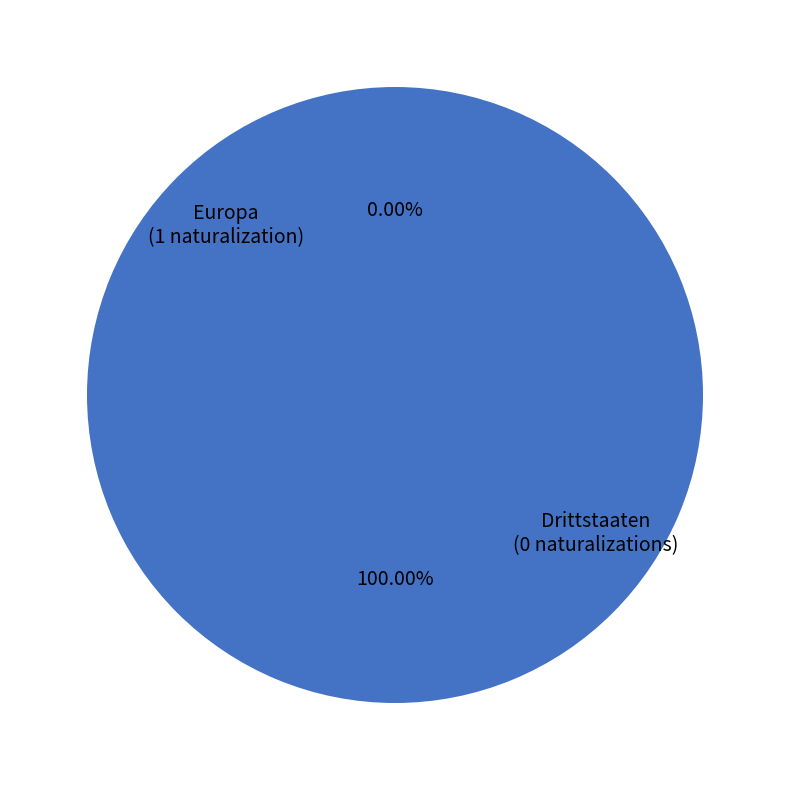

Between Drittstaaten and Europa, which is larger?

Europa